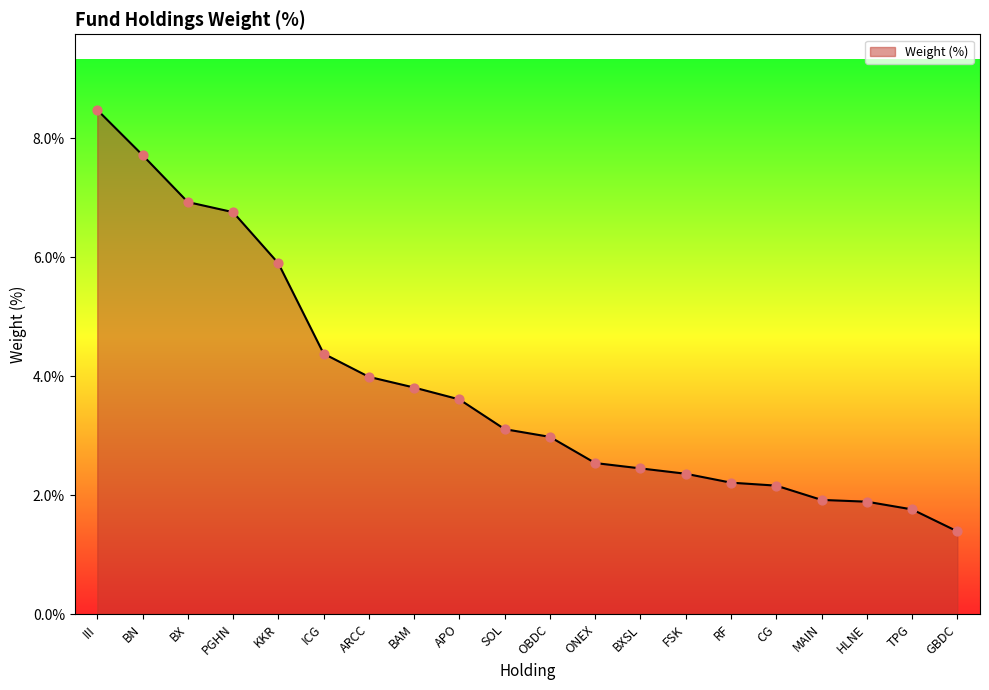

Which has a higher value, BN or OBDC?

BN